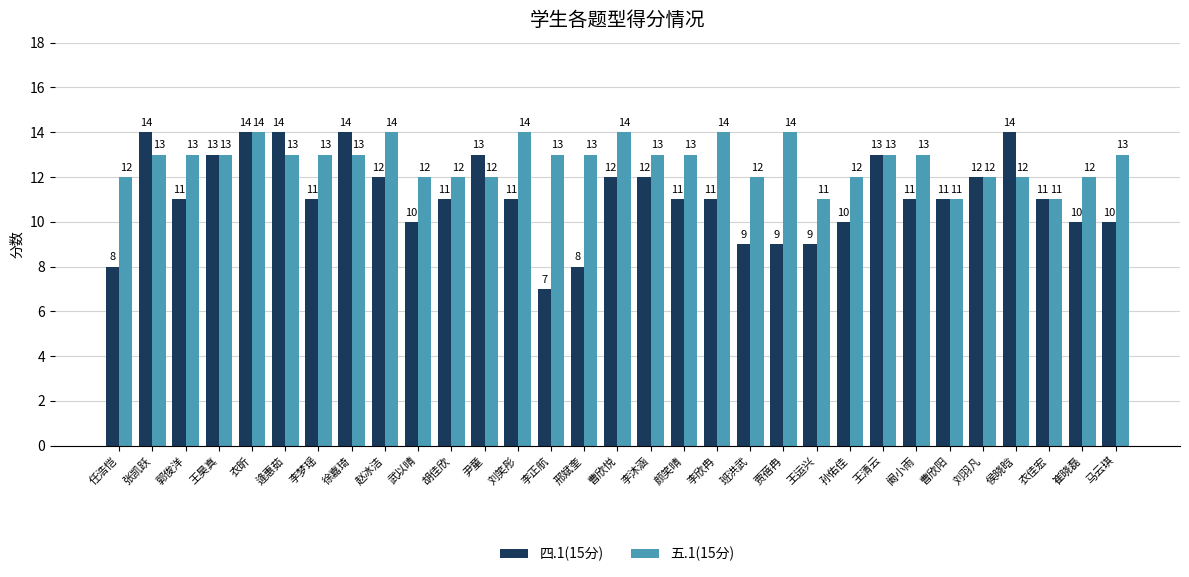

List the series in order of their overall mean, lowest first.

四.1(15分), 五.1(15分)